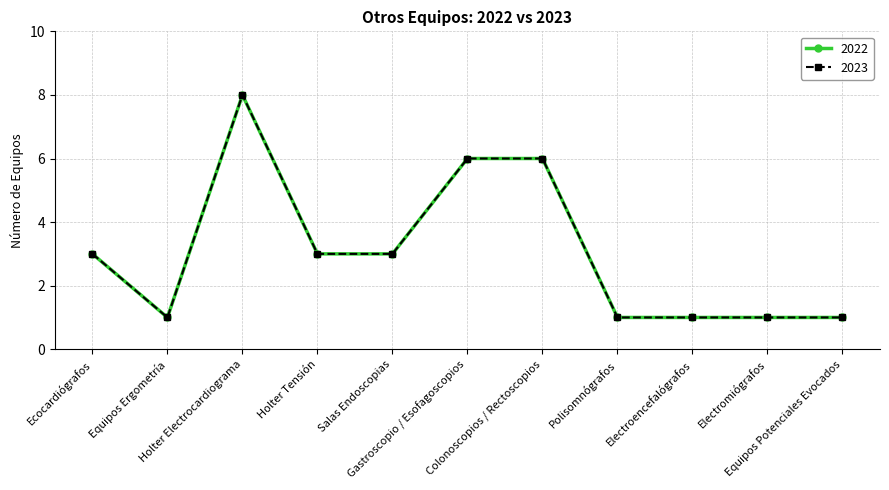

Count the 2023 values in the range 1 to 6.

10